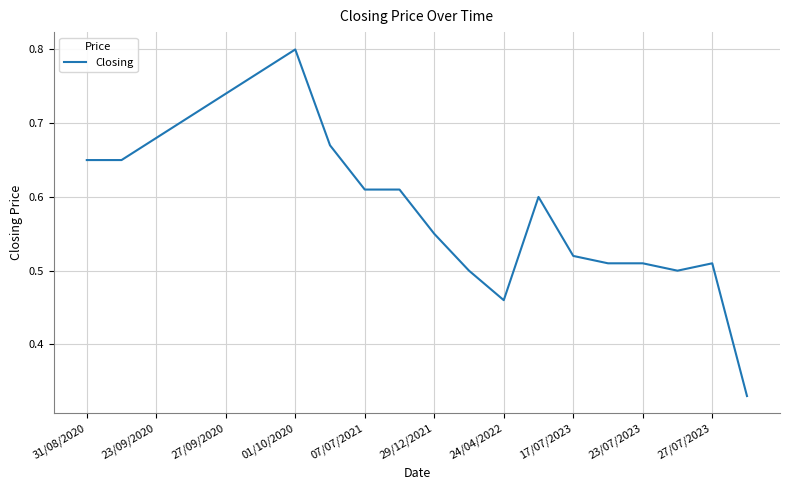

How many lines are shown in the chart?

1